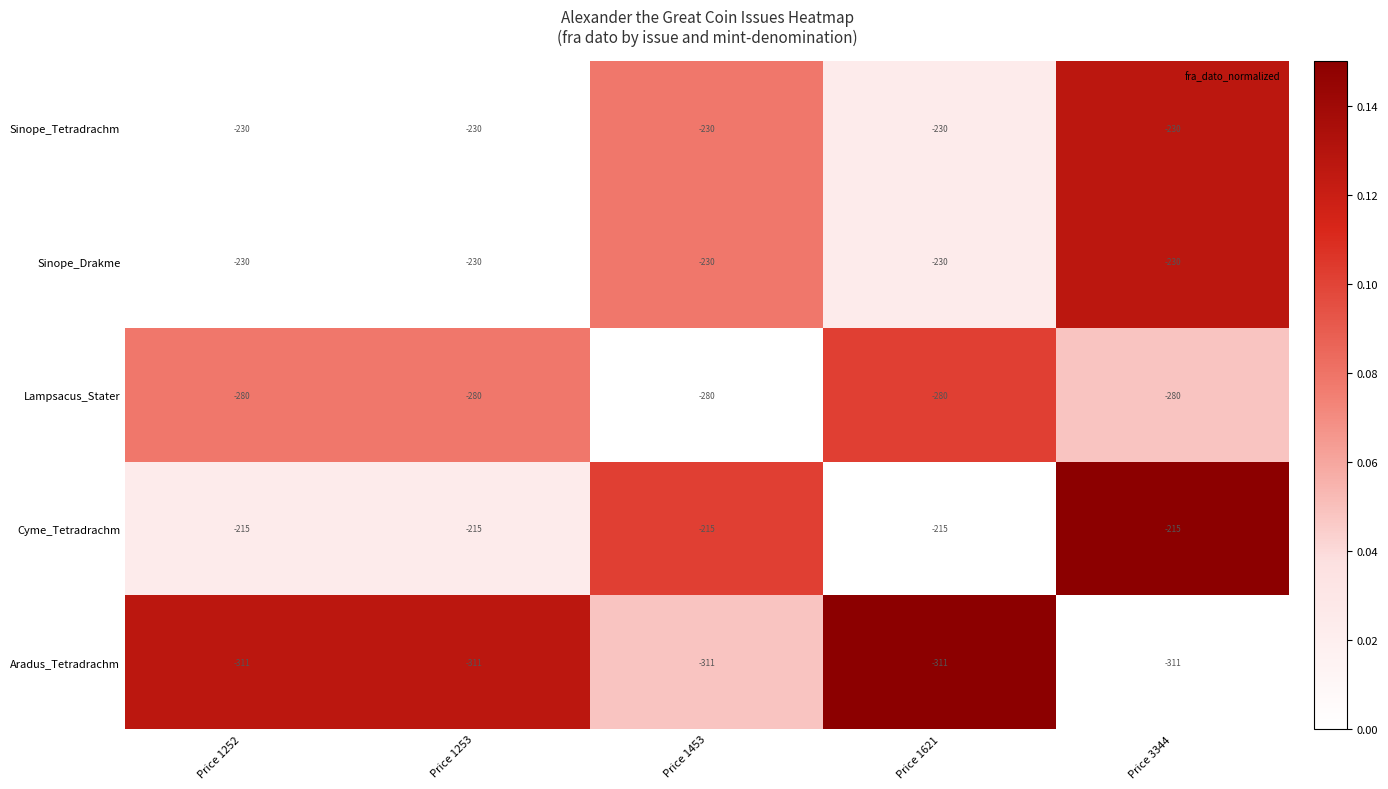

What is the spread (max minus min) of values at Price 1621?

96